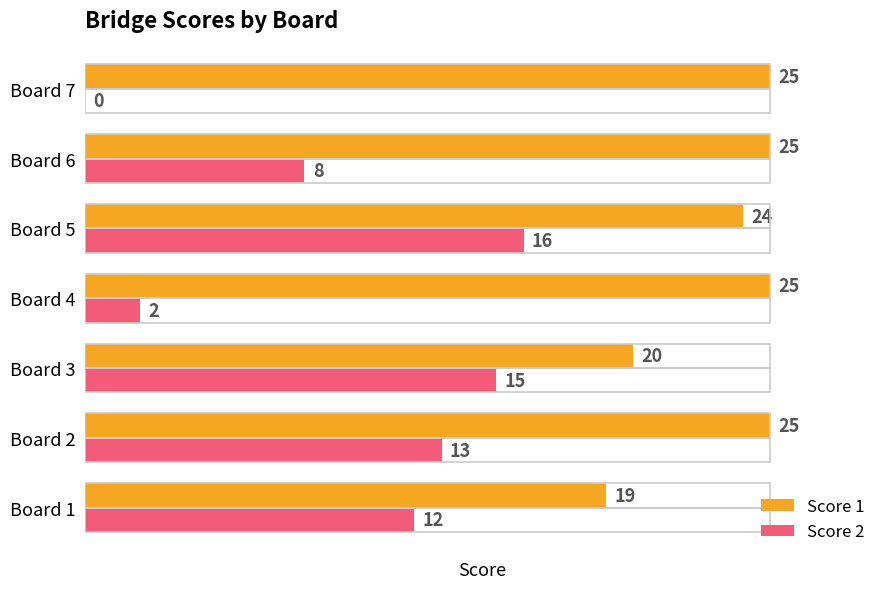

Where is Score 2 nearest to the value 8?

Board 6